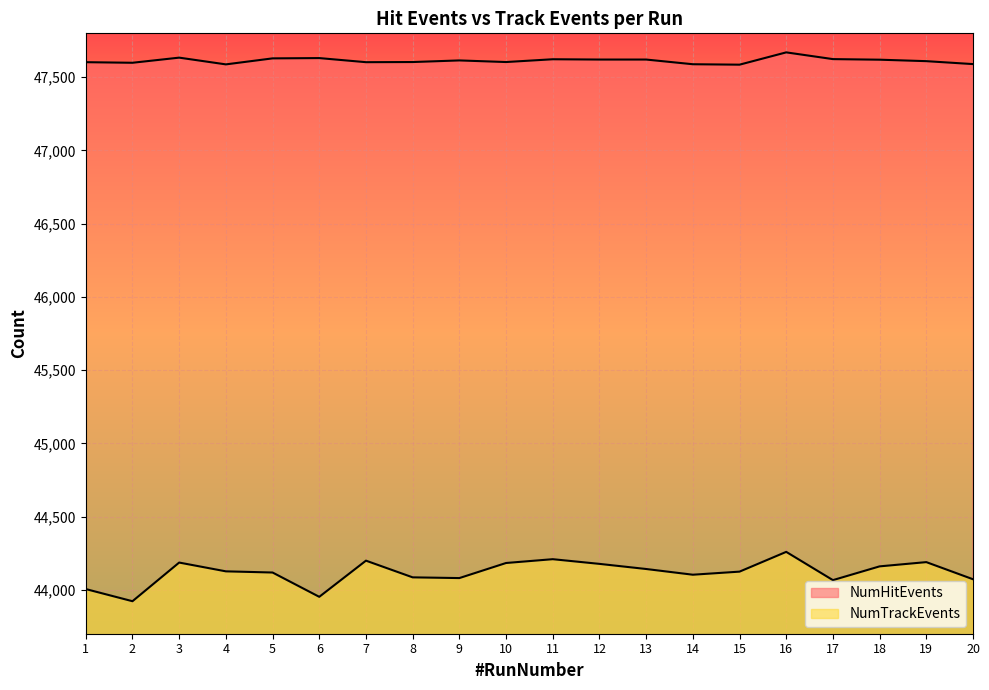

What is the value of the NumTrackEvents point at the 15th from the left?

44124